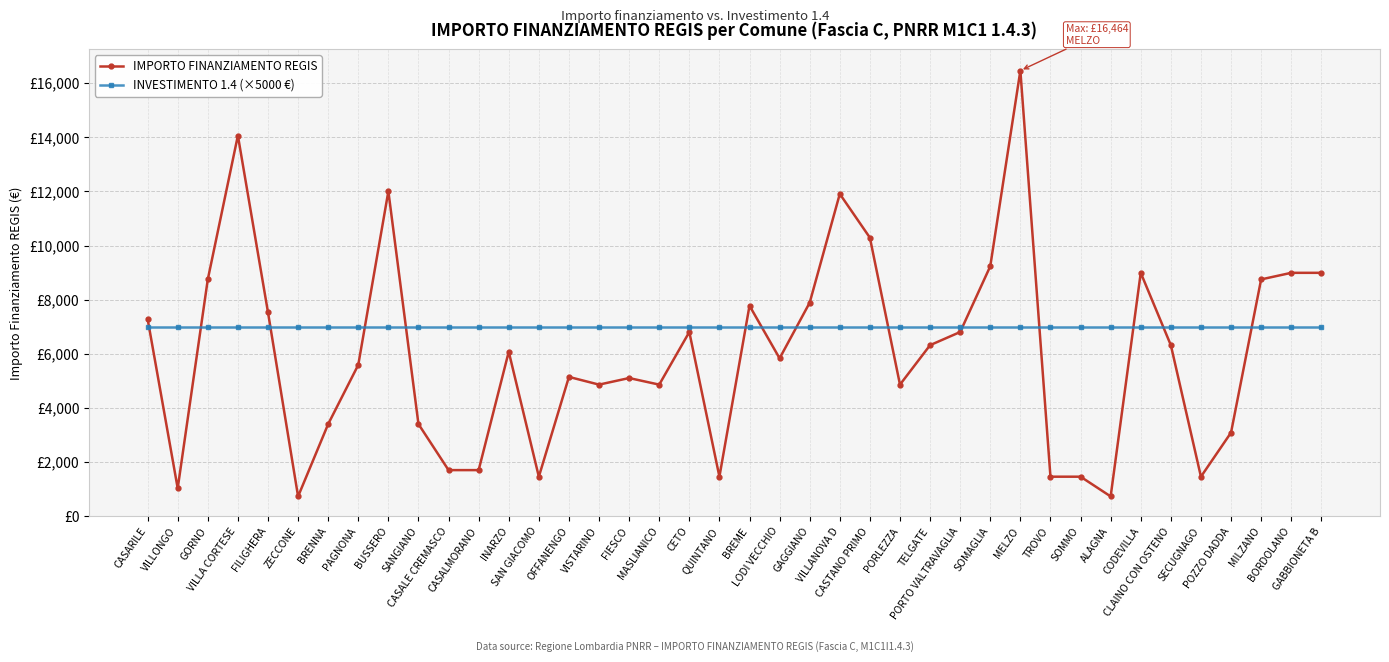

After their last crossing, which series has the higher values: INVESTIMENTO 1.4 (×5000 €) or IMPORTO FINANZIAMENTO REGIS?

IMPORTO FINANZIAMENTO REGIS